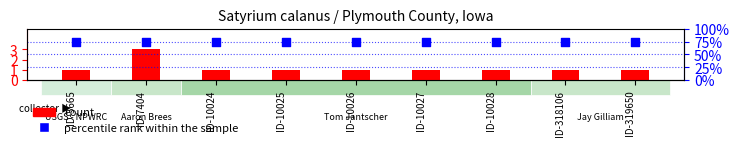

At how many categories does at least one series exceed 18?

9